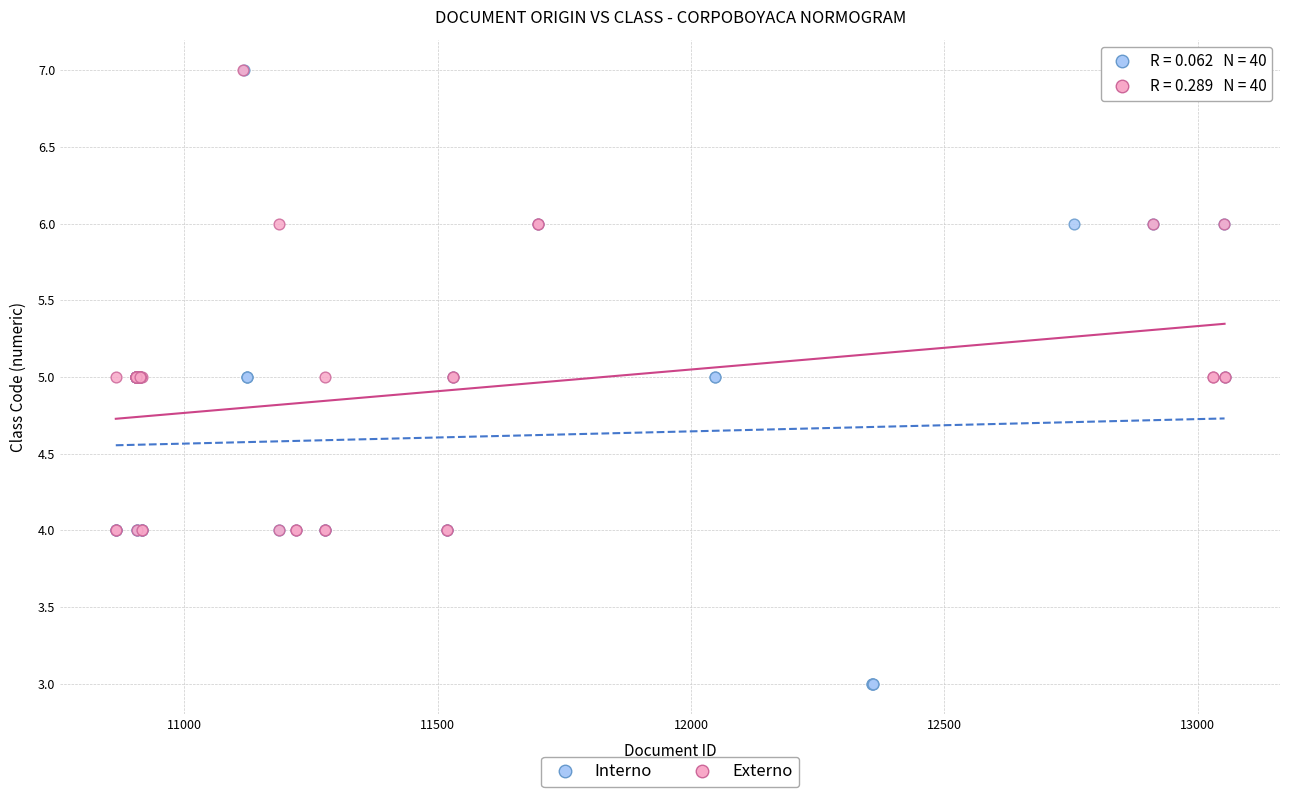

Which series has the widest spread of Y values?

Interno